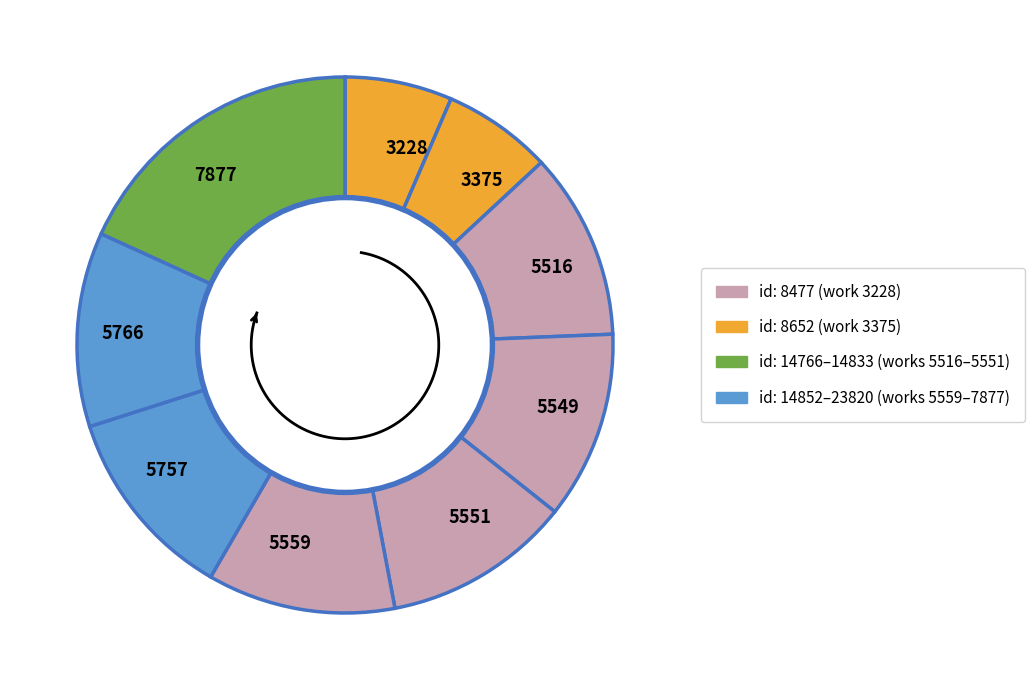

To the nearest percent, what is the difference between the largest and smallest slice percentages?

12%